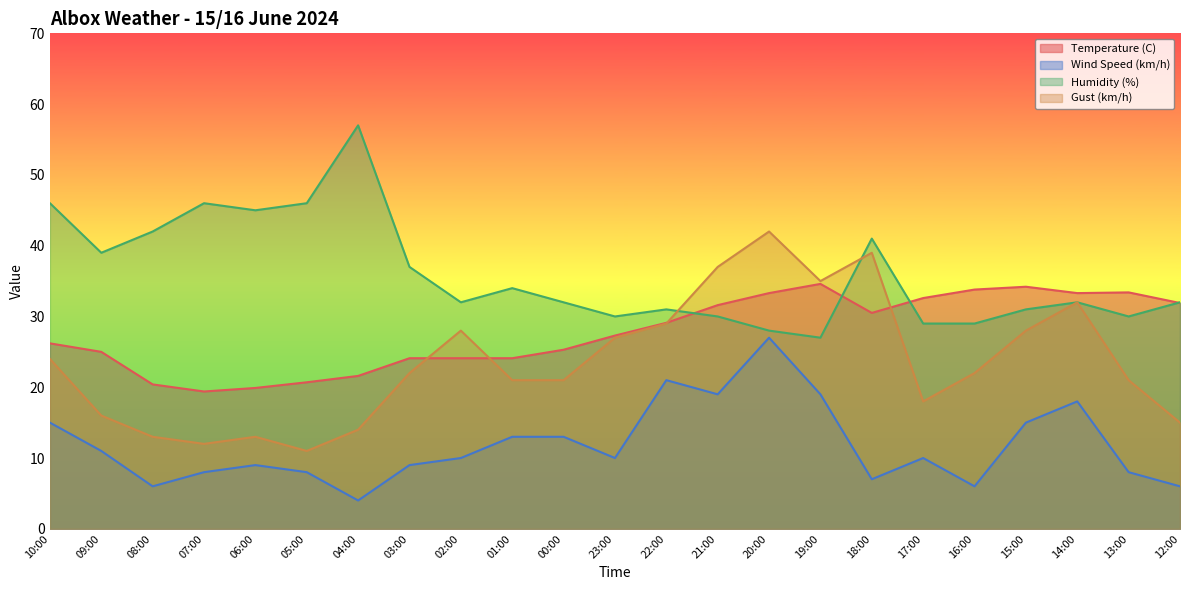

True or false: Wind Speed (km/h) and Temperature (C) intersect in this chart.

False